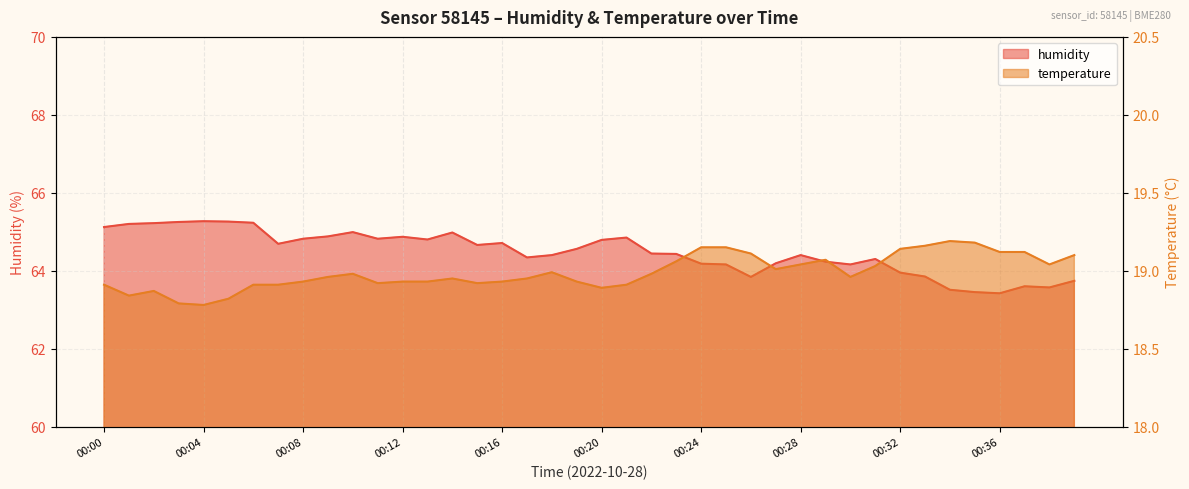

Reading left to right, list all the values displayed in this chart.

humidity: 65.1	65.2	65.2	65.2	65.3	65.3	65.2	64.7	64.8	64.9	65.0	64.8	64.9	64.8	65.0	64.7	64.7	64.3	64.4	64.6	64.8	64.8	64.4	64.4	64.2	64.2	63.8	64.2	64.4	64.2	64.2	64.3	64.0	63.9	63.5	63.5	63.4	63.6	63.6	63.7
temperature: 18.9	18.8	18.9	18.8	18.8	18.8	18.9	18.9	18.9	19.0	19.0	18.9	18.9	18.9	18.9	18.9	18.9	18.9	19.0	18.9	18.9	18.9	19.0	19.1	19.1	19.1	19.1	19.0	19.0	19.1	19.0	19.0	19.1	19.2	19.2	19.2	19.1	19.1	19.0	19.1